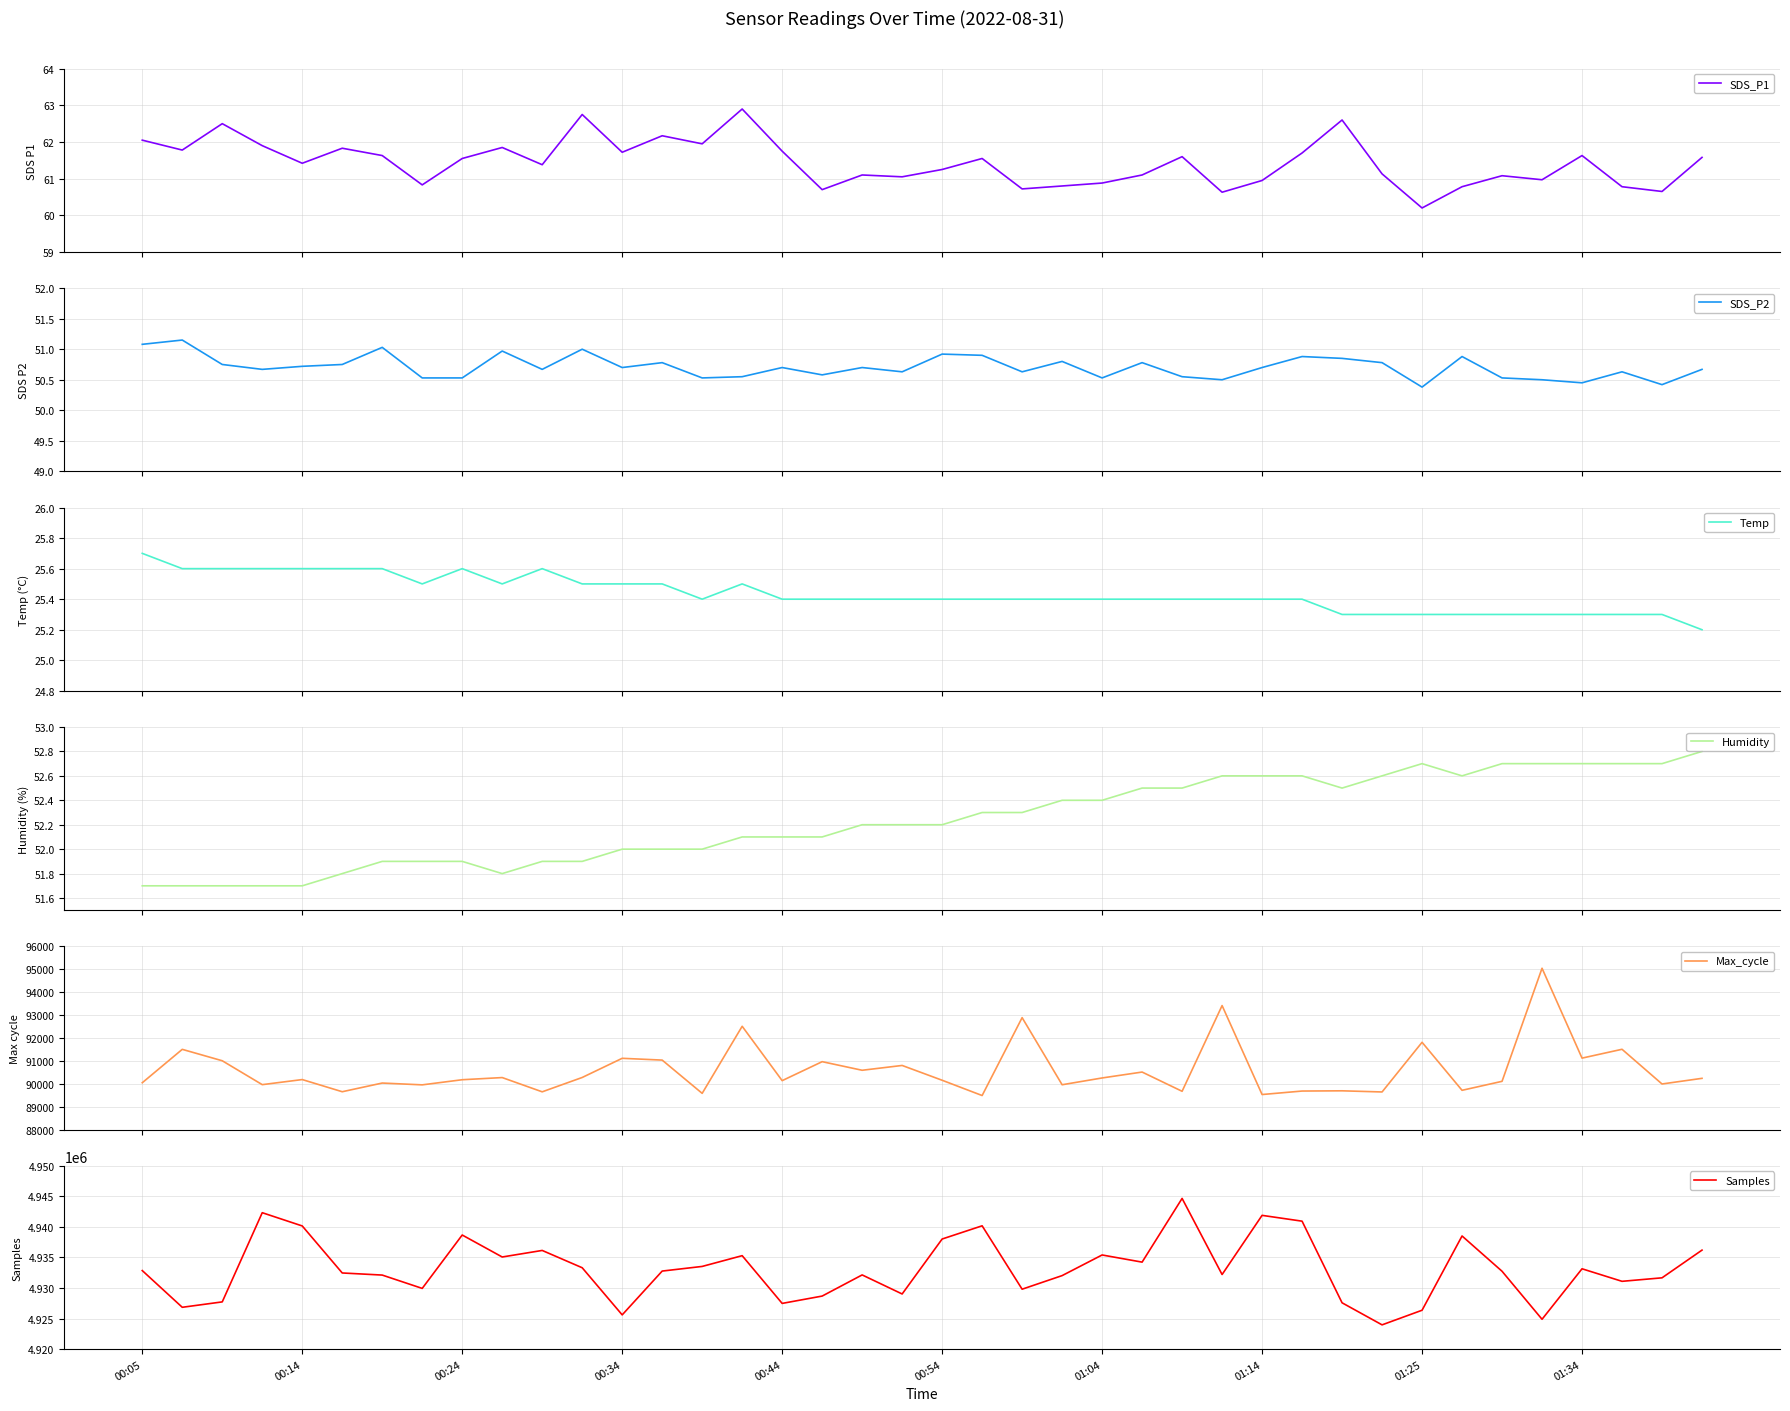

Where does the SDS_P1 series first go above 61?

00:05